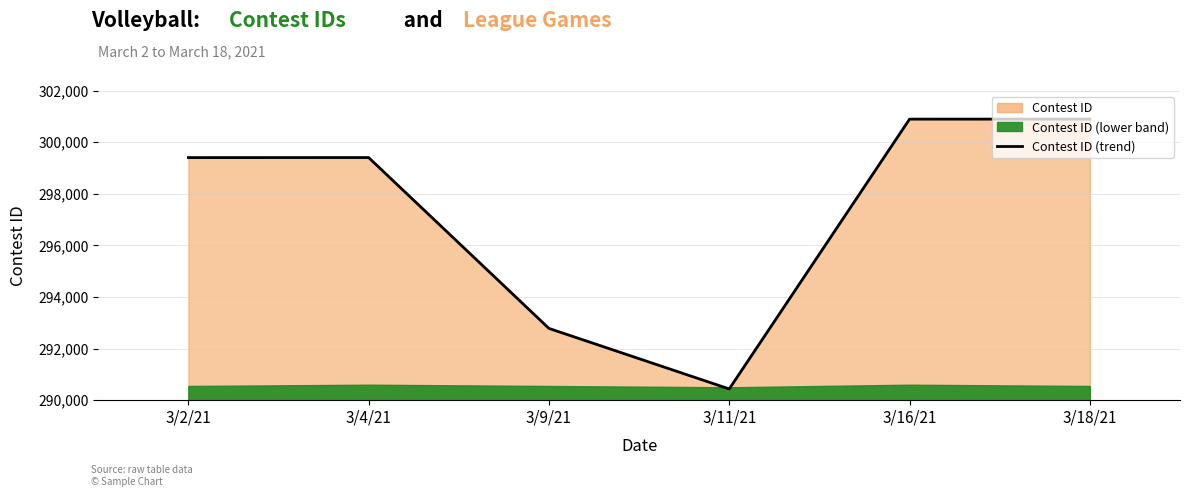

How many lines are shown in the chart?

1